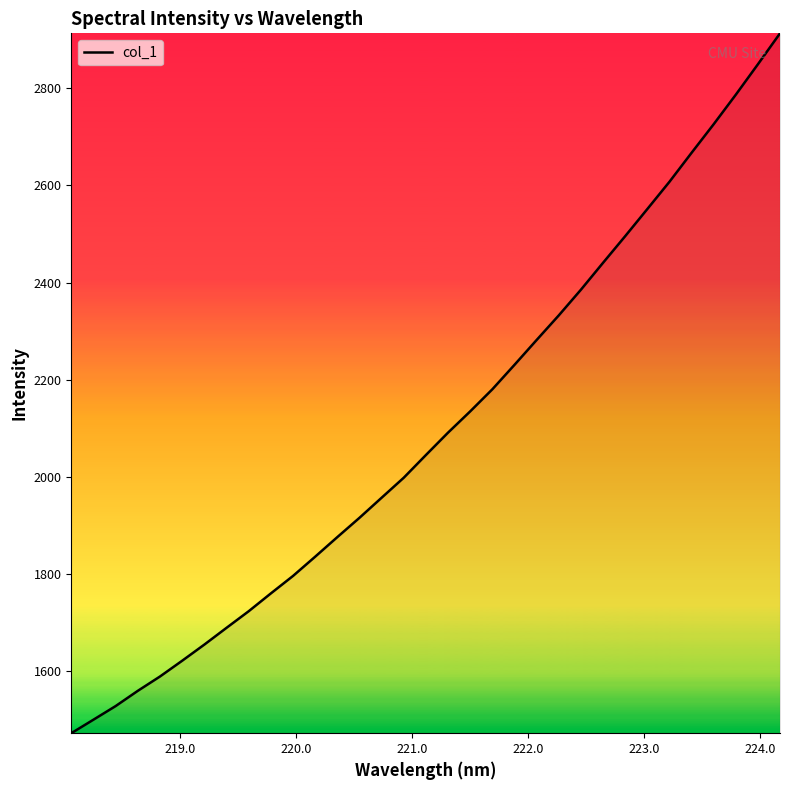

What is the smallest value displayed?

1472.6